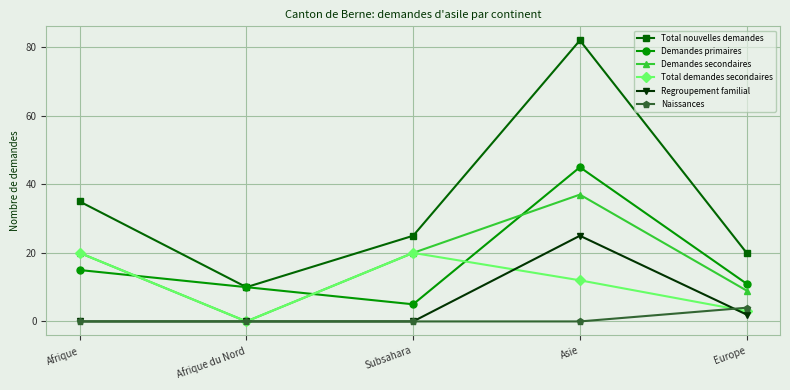

How many values in Demandes secondaires are above zero?

4